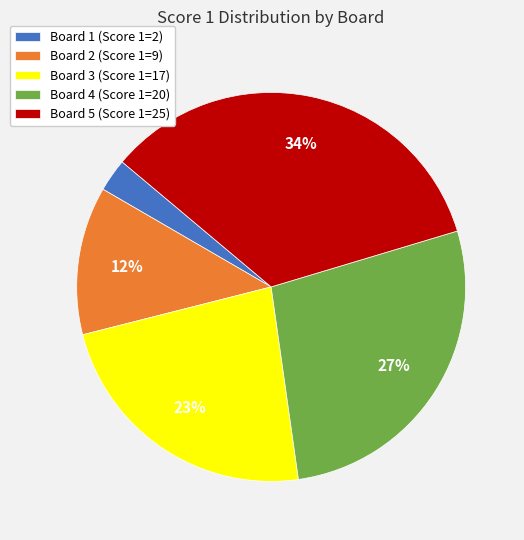

Does Board 1 account for over 50% of the chart?

No